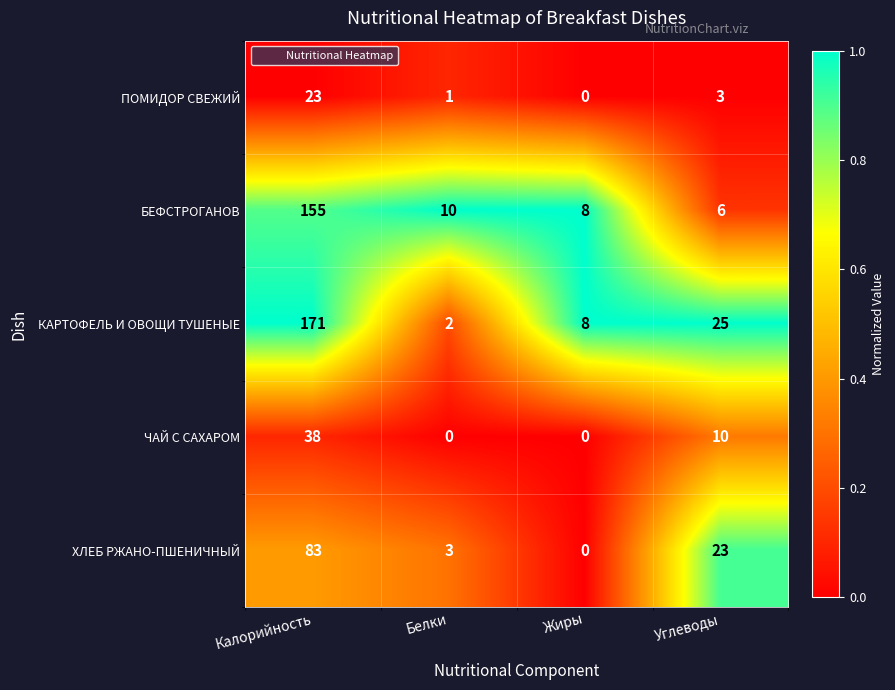

List the series in order of their peak value, lowest first.

ПОМИДОР СВЕЖИЙ, ЧАЙ С САХАРОМ, ХЛЕБ РЖАНО-ПШЕНИЧНЫЙ, БЕФСТРОГАНОВ, КАРТОФЕЛЬ И ОВОЩИ ТУШЕНЫЕ